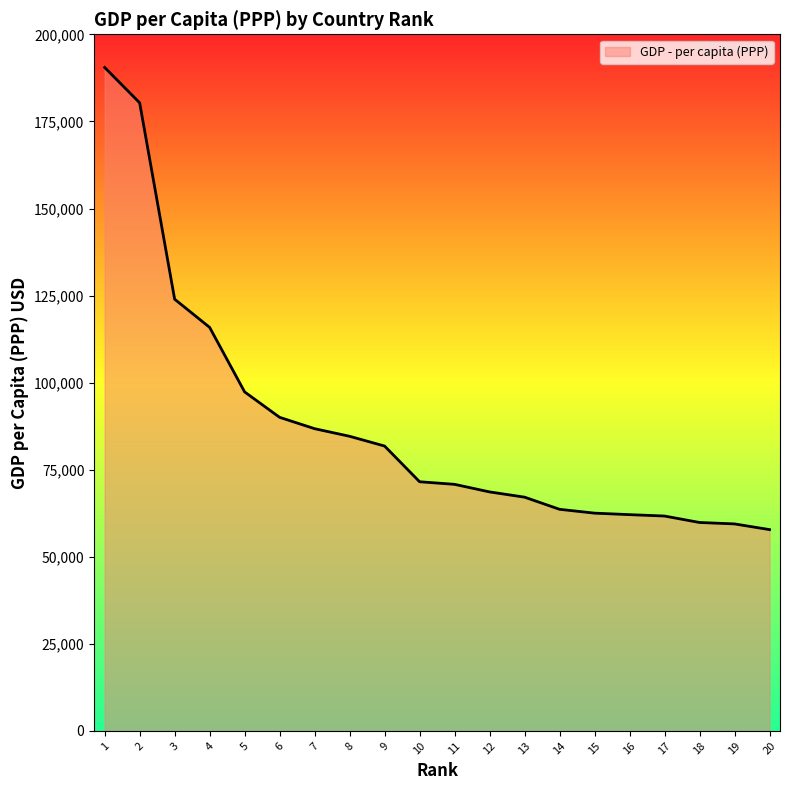

What is the change in value from 6 to 10?

-18495